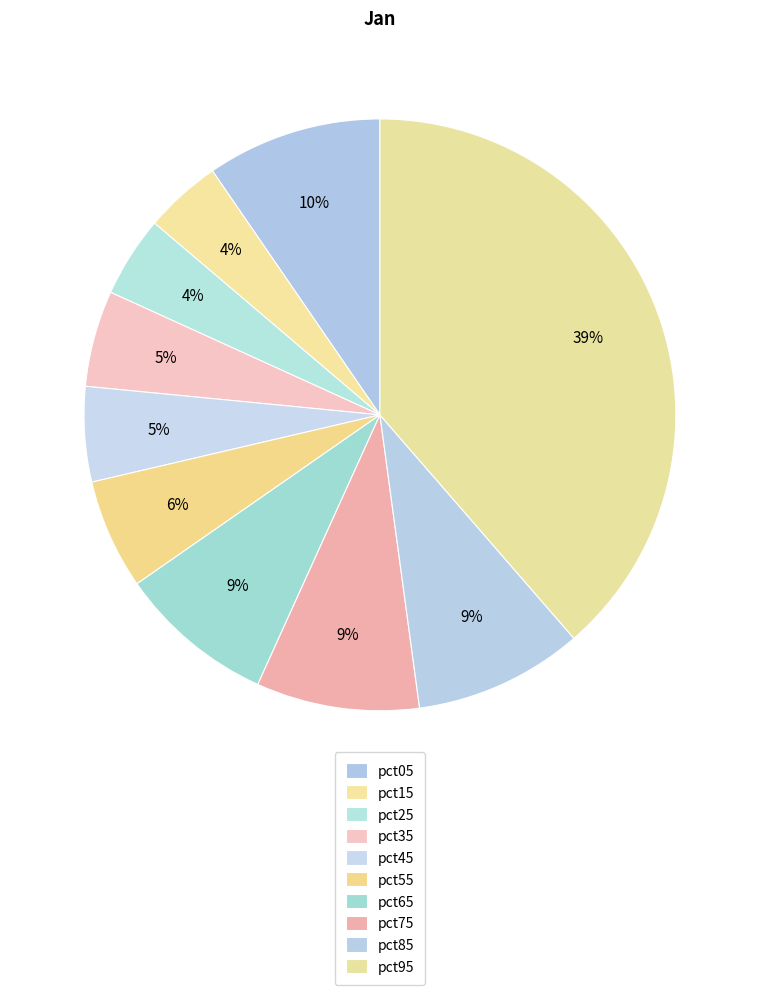

Count the number of slices in the pie.

10